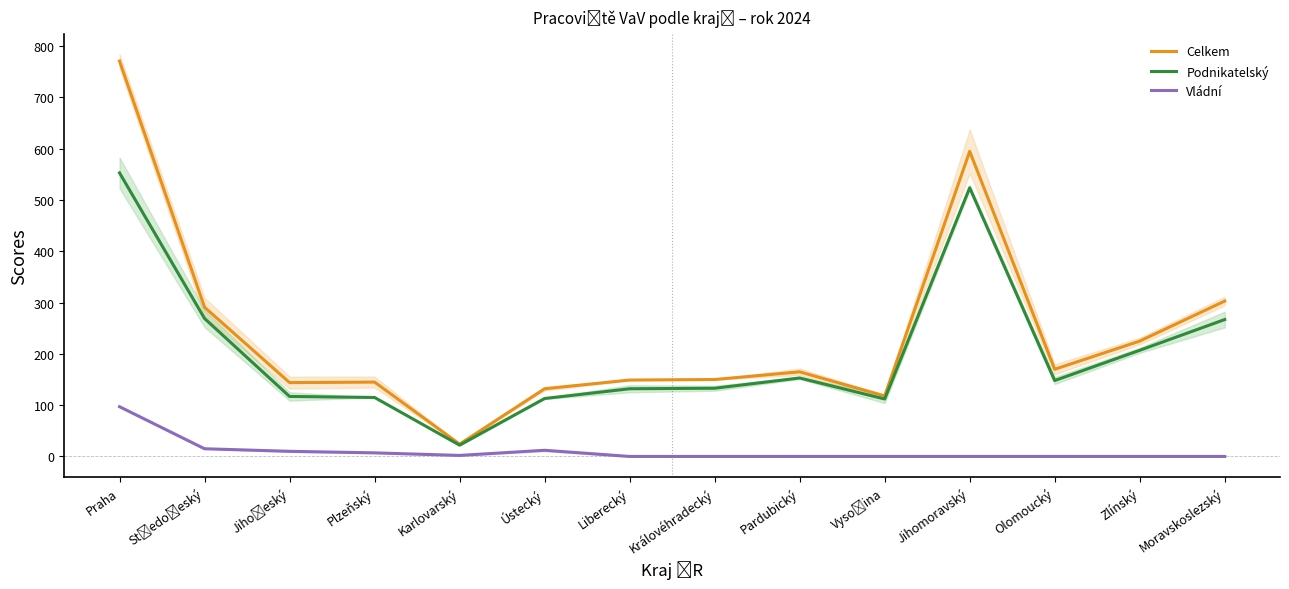

Reading left to right, list all the values displayed in this chart.

Celkem: 771	291	144	145	24	132	149	150	165	118	595	170	225	303
Podnikatelský: 553	269	117	115	22	113	132	133	153	112	524	148	207	267
Vládní: 97	15	10	7	2	12	0	0	0	0	0	0	0	0